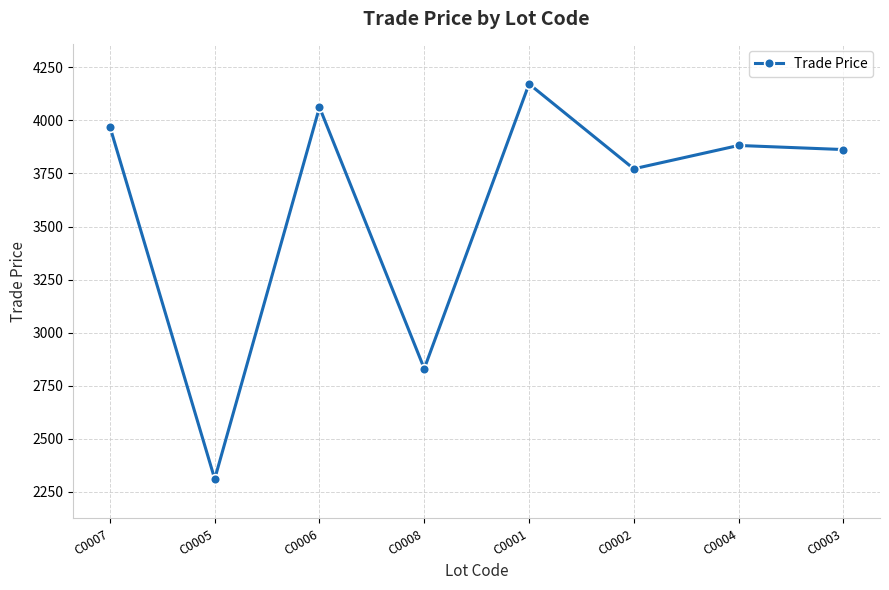

True or false: the data has more than 0 interior local peaks.

True